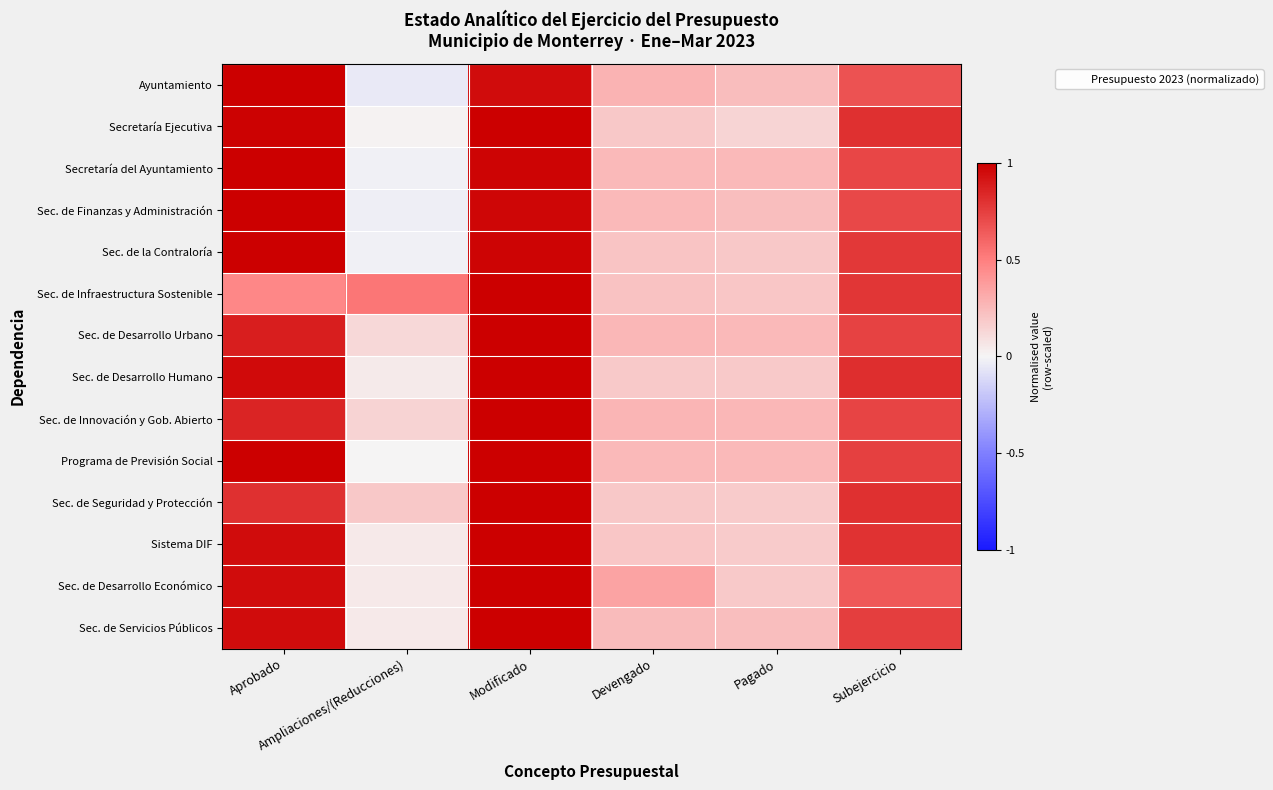

How many series are shown in this chart?

14